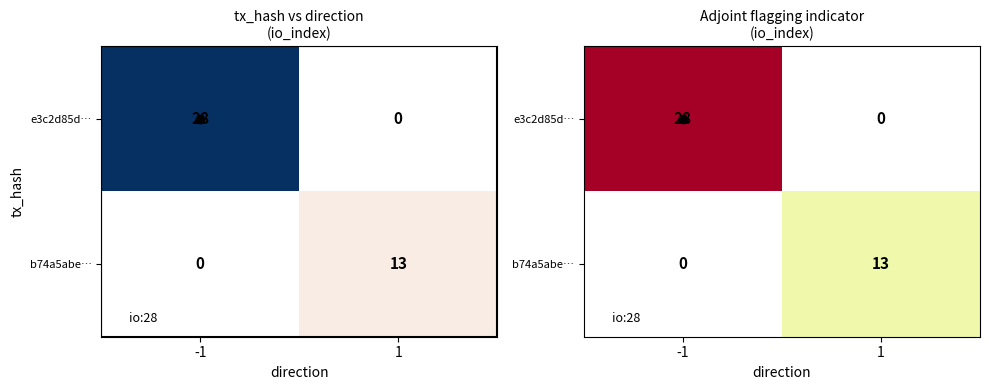

The value of b74a5abe… at 1 is 8.1. True or false?

False